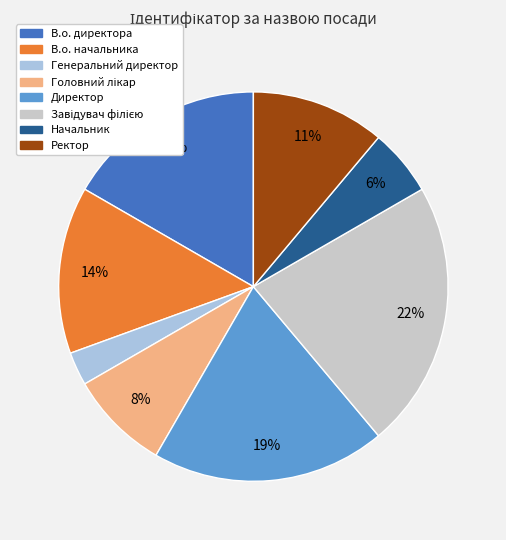

Combined, do Начальник and Генеральний директор account for over 50%?

No